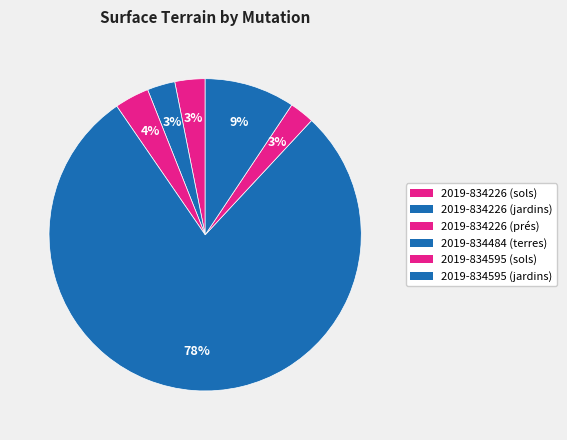

How many segments does this pie chart have?

6